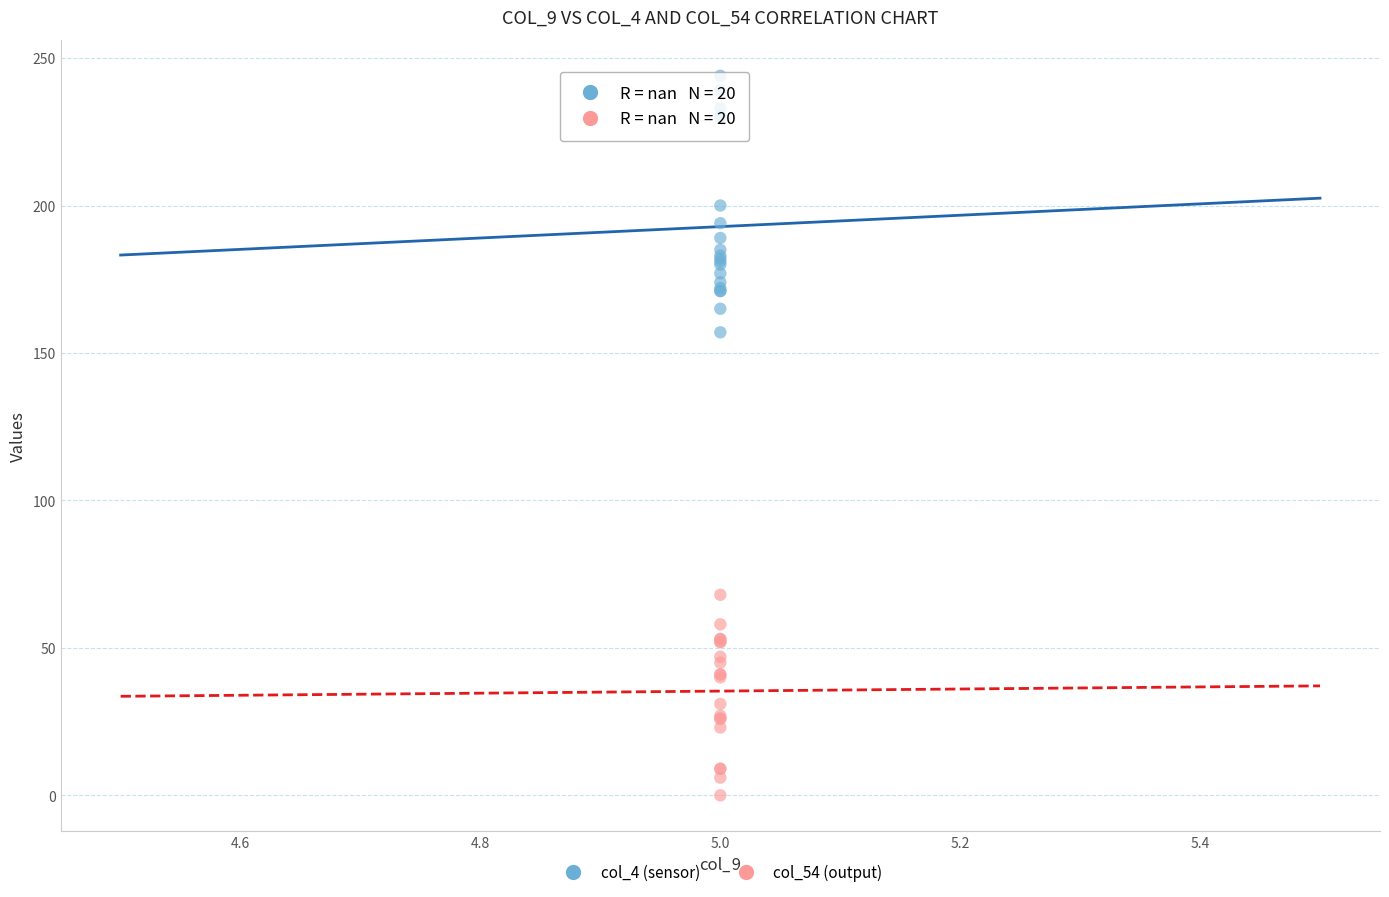

Which series has the widest spread of Y values?

col_4 (sensor)